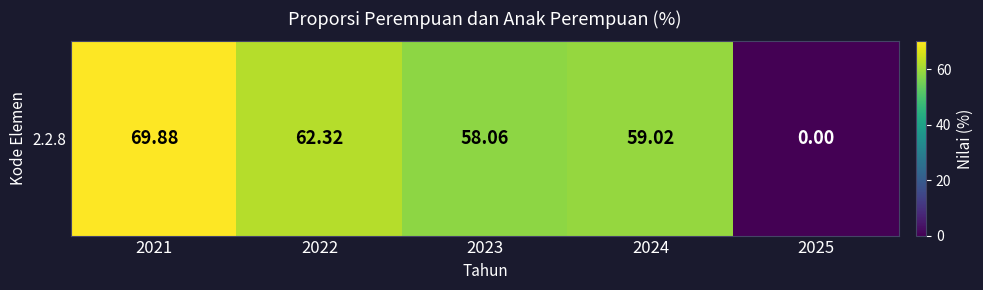

Between 2022 and 2021, which is larger?

2021